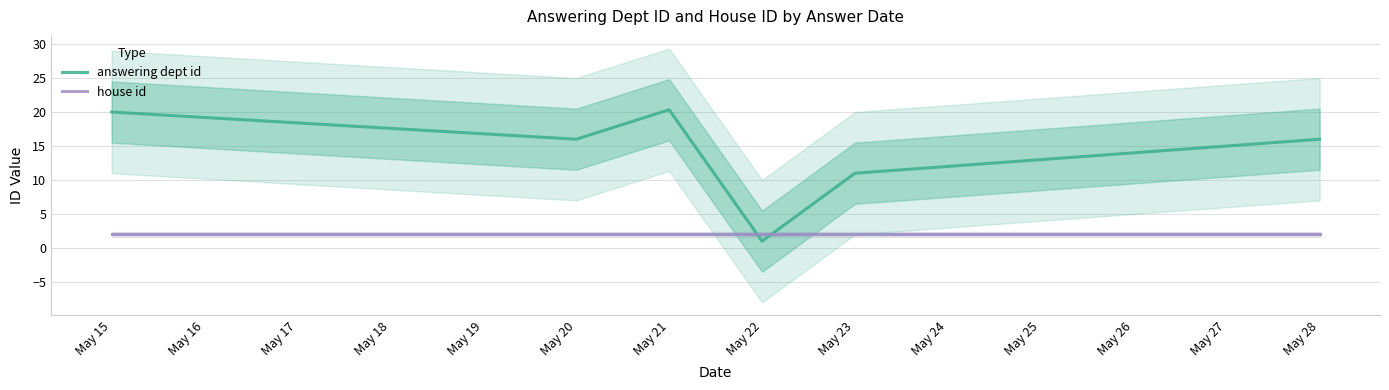

What is the greatest value displayed?

20.3